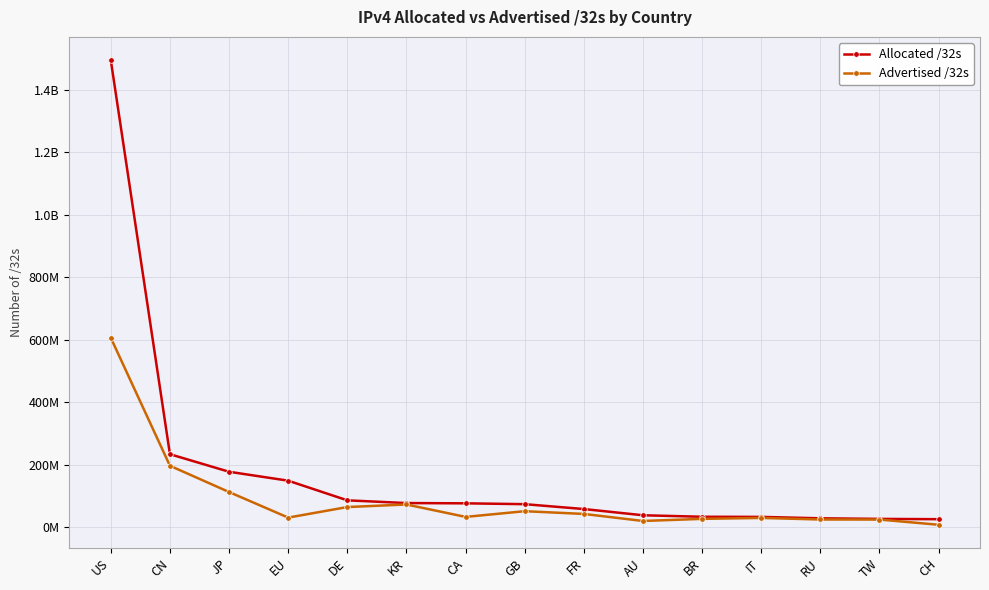

The Advertised /32s series shows 47285217 at IT. True or false?

False